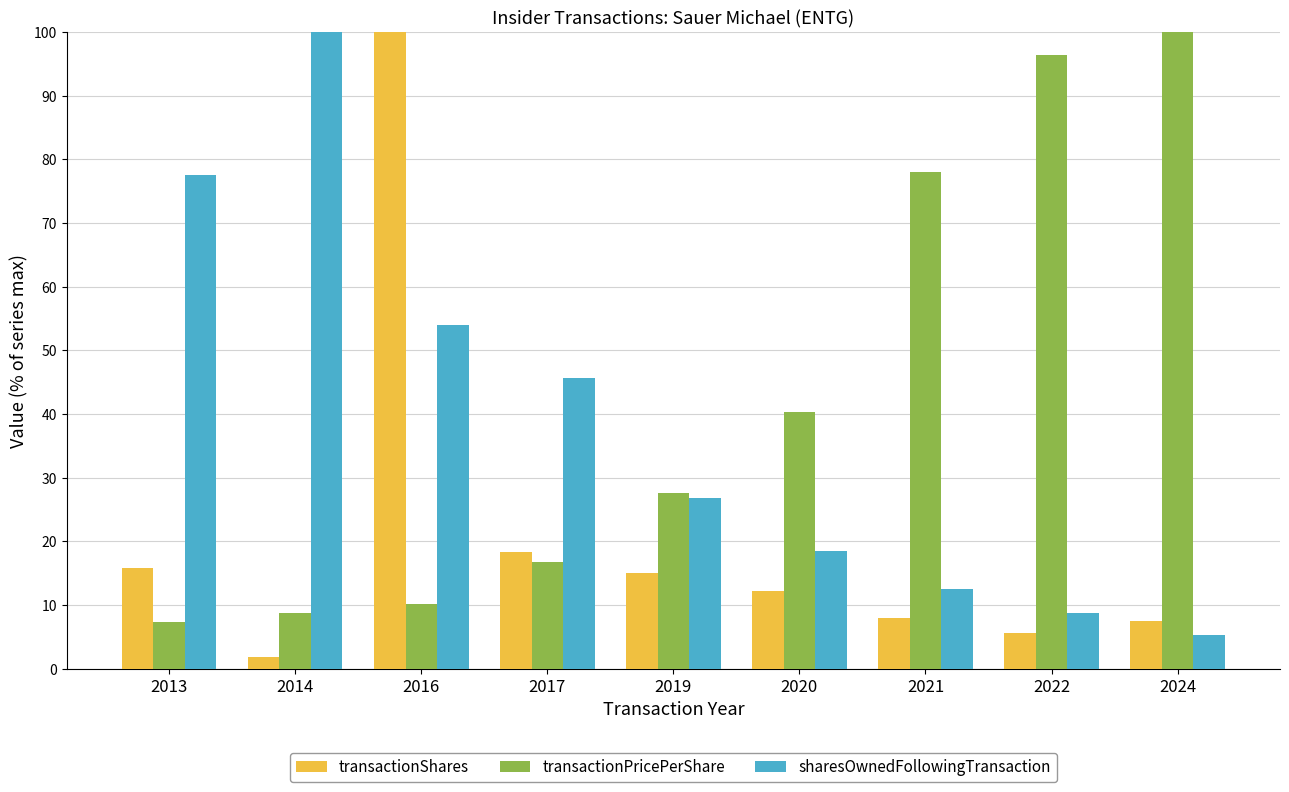

What is the total value across all series at 2021?

98.6